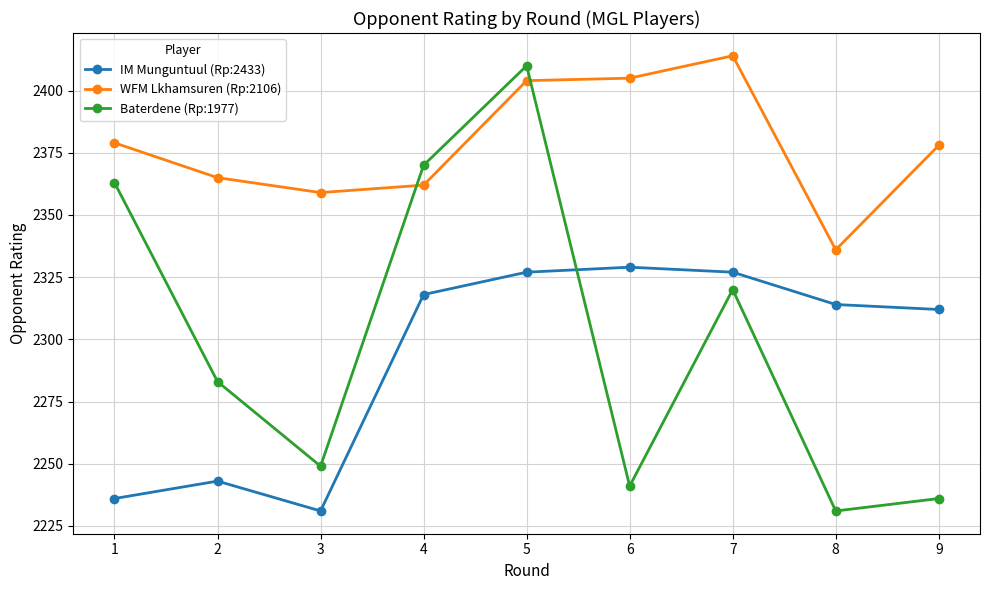

How many lines are shown in the chart?

3